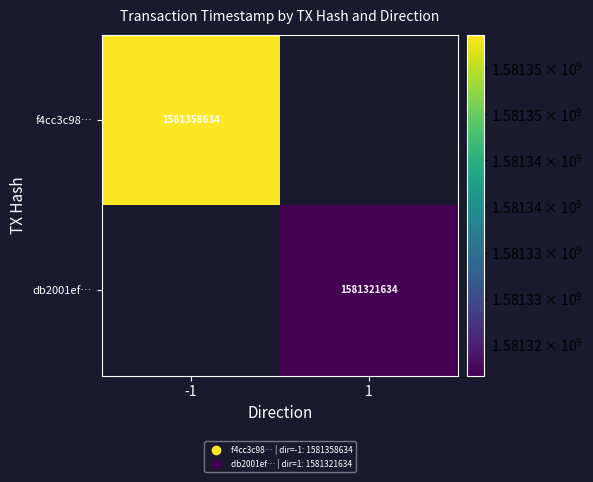

The value of f4cc3c98… at -1 is 2167835717. True or false?

False